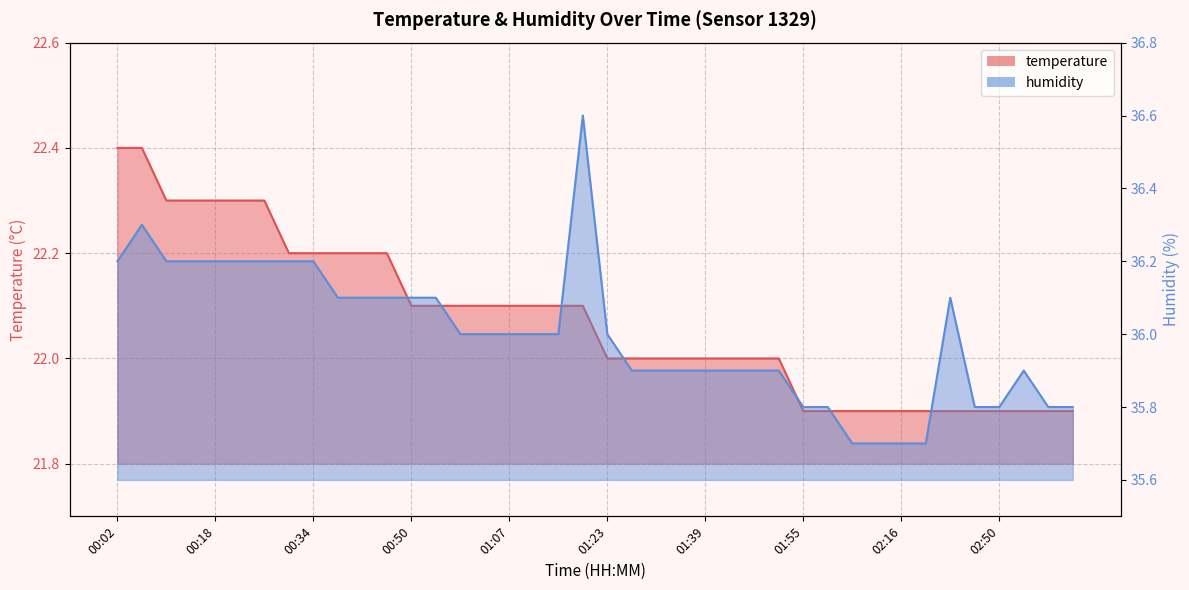

At which category does humidity reach its first local peak?

00:06